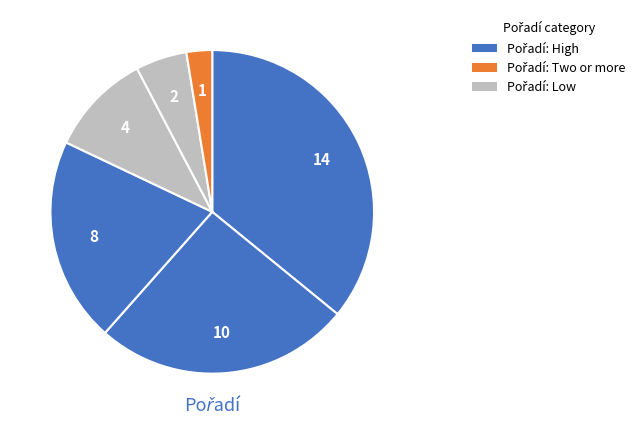

How many slices are in this pie chart?

6